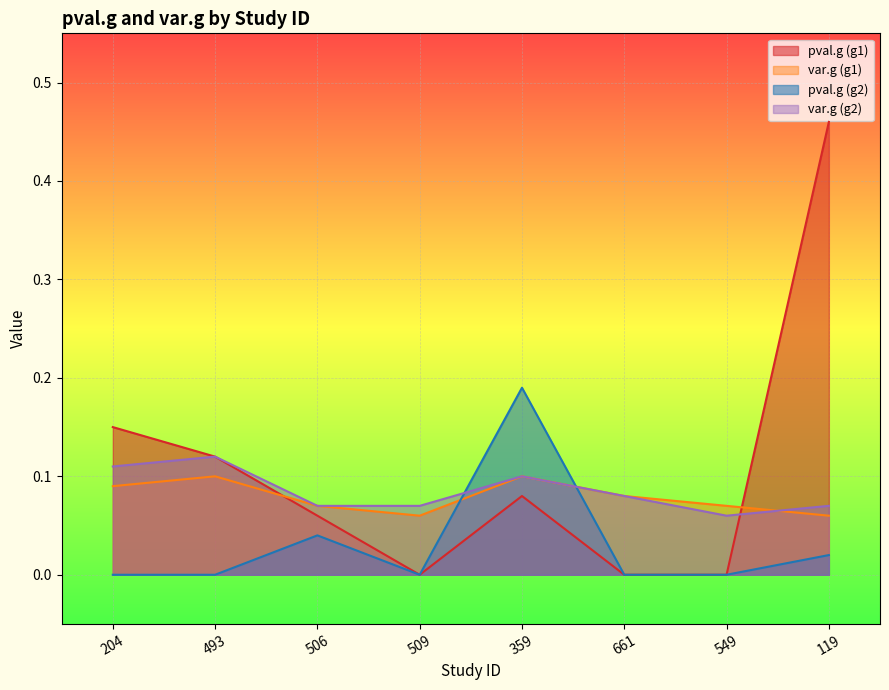

At which category does var.g (g2) reach its first local peak?

493